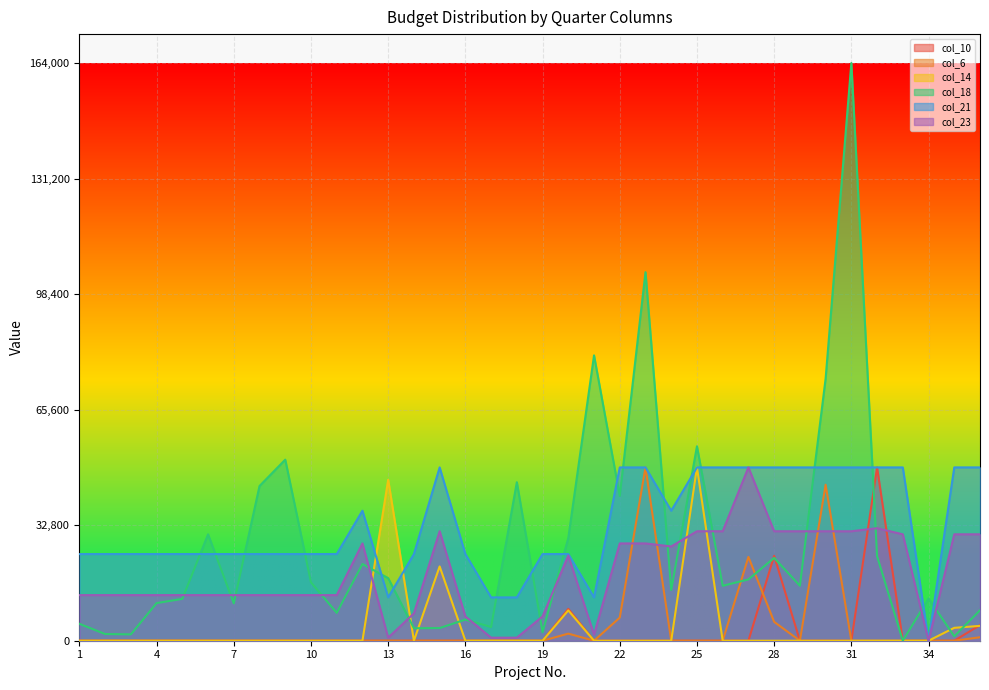

Reading right to left, list all the values displayed in this chart.

col_10: 36=4428.0	35=0.0	34=0.0	33=0.0	32=49200.0	31=0.0	30=0.0	29=0.0	28=24108.0	27=0.0	26=0.0	25=0.0	24=0.0	23=0.0	22=0.0	21=0.0	20=9040.5	19=0.0	18=0.0	17=0.0	16=0.0	15=0.0	14=0.0	13=0.0	12=0.0	11=0.0	10=0.0	9=0.0	8=0.0	7=0.0	6=0.0	5=0.0	4=0.0	3=0.0	2=0.0	1=0.0
col_6: 36=984.0	35=0.0	34=0.0	33=0.0	32=0.0	31=0.0	30=44280.0	29=0.0	28=5357.3	27=23780.0	26=0.0	25=0.0	24=0.0	23=49200.0	22=6560.0	21=0.0	20=2009.0	19=0.0	18=0.0	17=0.0	16=0.0	15=0.0	14=0.0	13=0.0	12=0.0	11=0.0	10=0.0	9=0.0	8=0.0	7=0.0	6=0.0	5=0.0	4=0.0	3=0.0	2=0.0	1=0.0
col_14: 36=4217.1	35=3660.7	34=0.0	33=0.0	32=0.0	31=0.0	30=0.0	29=0.0	28=0.0	27=0.0	26=0.0	25=49200.0	24=0.0	23=0.0	22=0.0	21=0.0	20=8610.0	19=0.0	18=0.0	17=0.0	16=0.0	15=21085.7	14=0.0	13=45685.7	12=0.0	11=0.0	10=0.0	9=0.0	8=0.0	7=0.0	6=0.0	5=0.0	4=0.0	3=0.0	2=0.0	1=0.0
col_18: 36=8640.0	35=1250.0	34=12000.0	33=0.0	32=24000.0	31=164000.0	30=74400.0	29=15600.0	28=23520.0	27=17400.0	26=15600.0	25=55200.0	24=14400.0	23=104625.0	22=41100.0	21=81000.0	20=29155.0	19=2400.0	18=45000.0	17=3880.0	16=6000.0	15=3600.0	14=3540.0	13=17760.0	12=21775.0	11=7920.0	10=16560.0	9=51400.0	8=43920.0	7=10600.0	6=30200.0	5=11880.0	4=10680.0	3=1800.0	2=1900.0	1=4800.0
col_21: 36=49200.0	35=49200.0	34=0.0	33=49200.0	32=49200.0	31=49200.0	30=49200.0	29=49200.0	28=49200.0	27=49200.0	26=49200.0	25=49200.0	24=36900.0	23=49200.0	22=49200.0	21=12300.0	20=24600.0	19=24600.0	18=12300.0	17=12300.0	16=24600.0	15=49200.0	14=24600.0	13=12300.0	12=36900.0	11=24600.0	10=24600.0	9=24600.0	8=24600.0	7=24600.0	6=24600.0	5=24600.0	4=24600.0	3=24600.0	2=24600.0	1=24600.0
col_23: 36=30210.5	35=30210.5	34=0.0	33=30210.5	32=31936.8	31=31073.7	30=31073.7	29=31073.7	28=31073.7	27=49200.0	26=31073.7	25=31073.7	24=26757.9	23=27621.1	22=27621.1	21=1726.3	20=24168.4	19=6905.3	18=863.2	17=863.2	16=6905.3	15=31073.7	14=7768.4	13=863.2	12=27621.1	11=12947.4	10=12947.4	9=12947.4	8=12947.4	7=12947.4	6=12947.4	5=12947.4	4=12947.4	3=12947.4	2=12947.4	1=12947.4